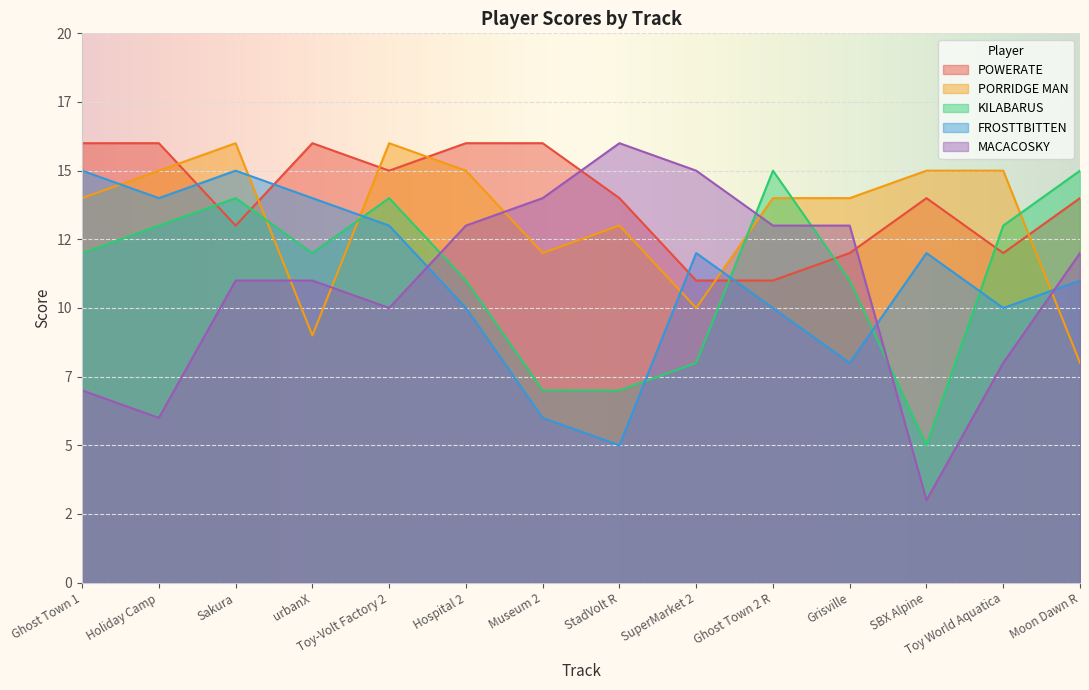

Which series has the largest total across all categories?

POWERATE